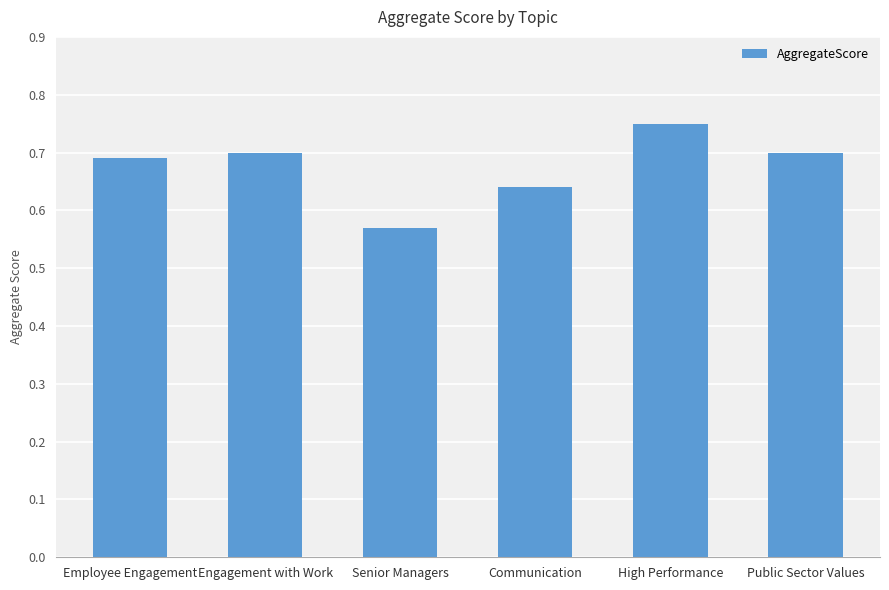

At which category does the chart reach its minimum across all series?

Senior Managers